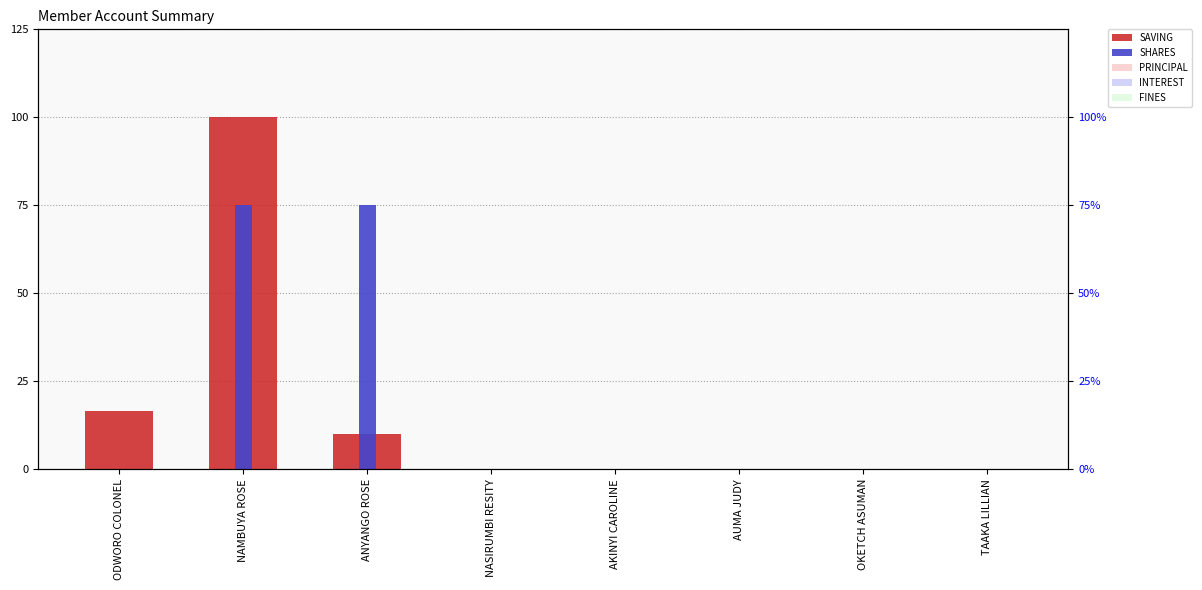

Reading right to left, list all the values displayed in this chart.

SAVING: 0.0	0.0	0.0	0.0	0.0	10.0	100.0	16.7
SHARES: 0.0	0.0	0.0	0.0	0.0	75.0	75.0	0.0
PRINCIPAL: 0.0	0.0	0.0	0.0	0.0	0.0	0.0	0.0
INTEREST: 0.0	0.0	0.0	0.0	0.0	0.0	0.0	0.0
FINES: 0.0	0.0	0.0	0.0	0.0	0.0	0.0	0.0